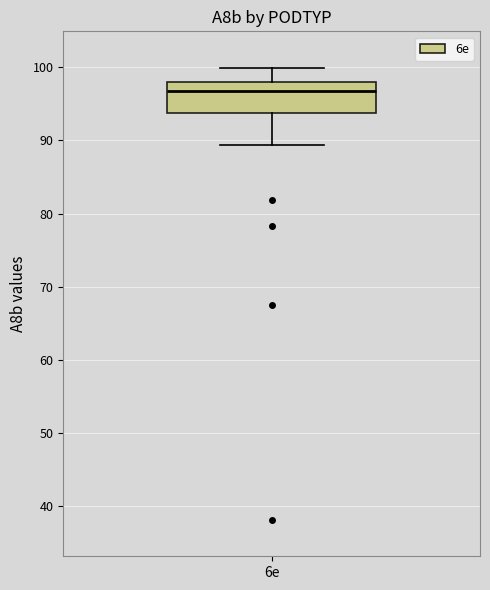

Read this box plot against the y-axis: the position of the median line, the range covered by the box, and the ends of both whiskers. The values are not printed on the chart, so give them approximately, as read against the axis.

median 97, box 94 to 98, whiskers 89 to 100